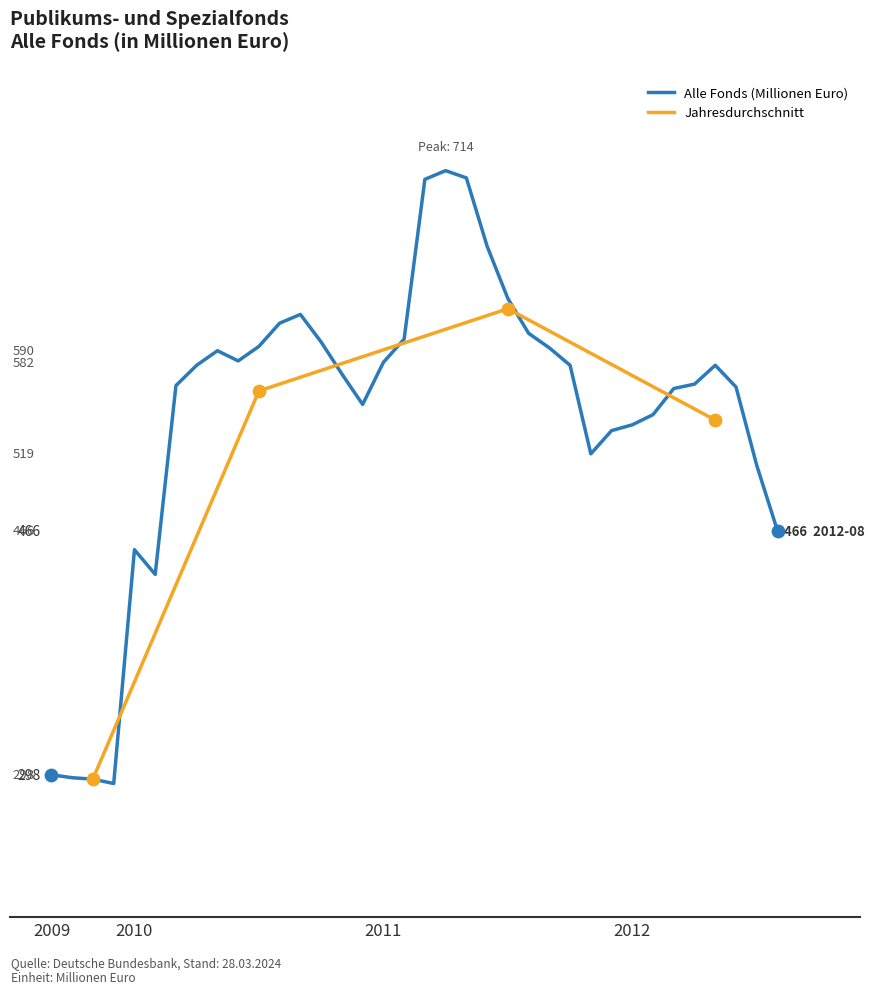

What is the change in value from 2010-12 to 2011-11?

-34